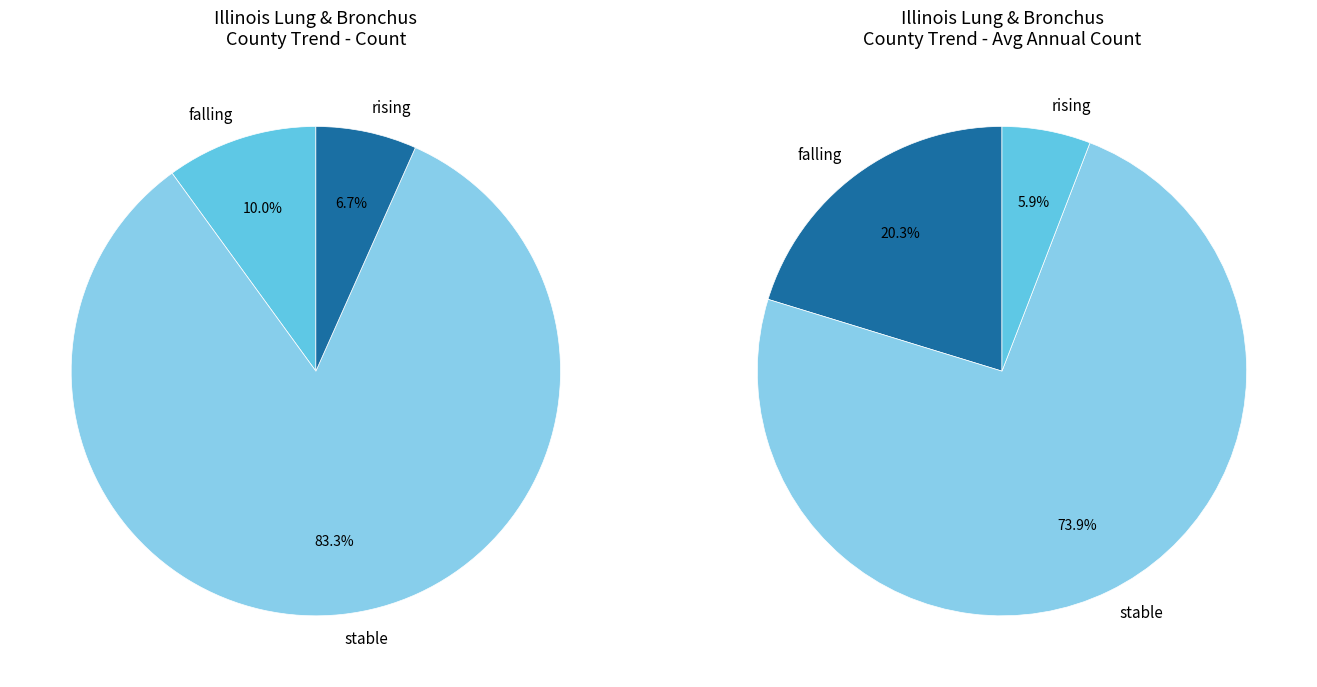

Which has a higher value, falling or stable?

stable